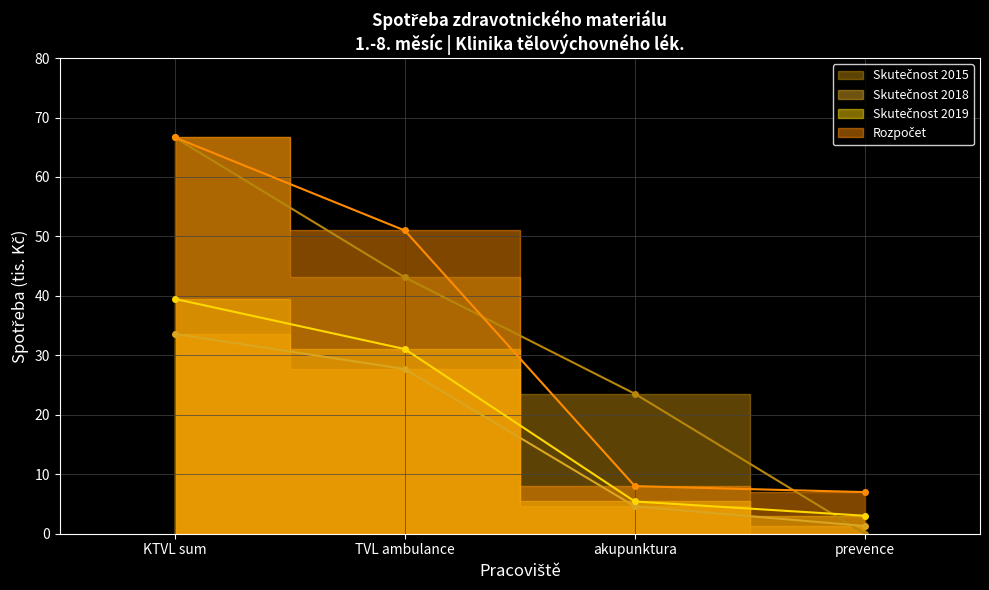

How many values in the Rozpočet series are below 51?

2